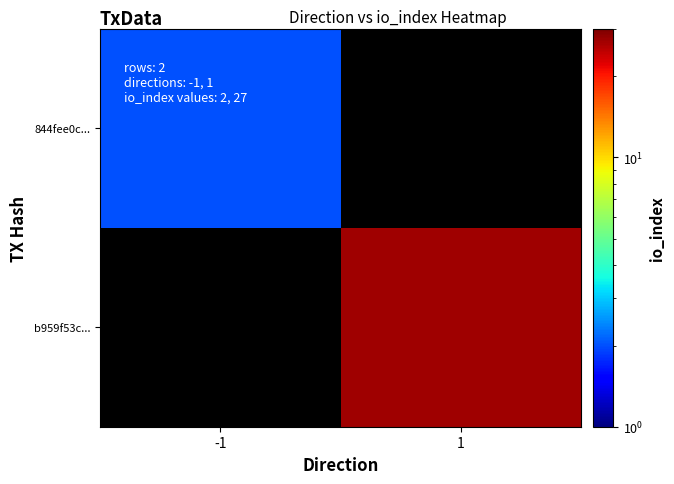

At which label is 844fee0c... closest to 2?

-1